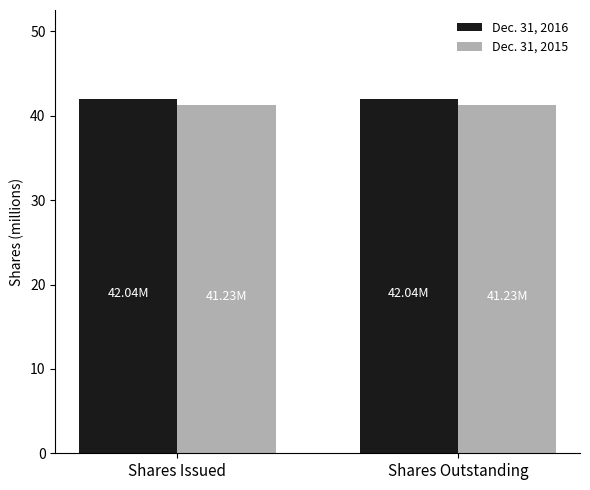

True or false: Dec. 31, 2015 has a value of 41.2 at Shares Issued.

True